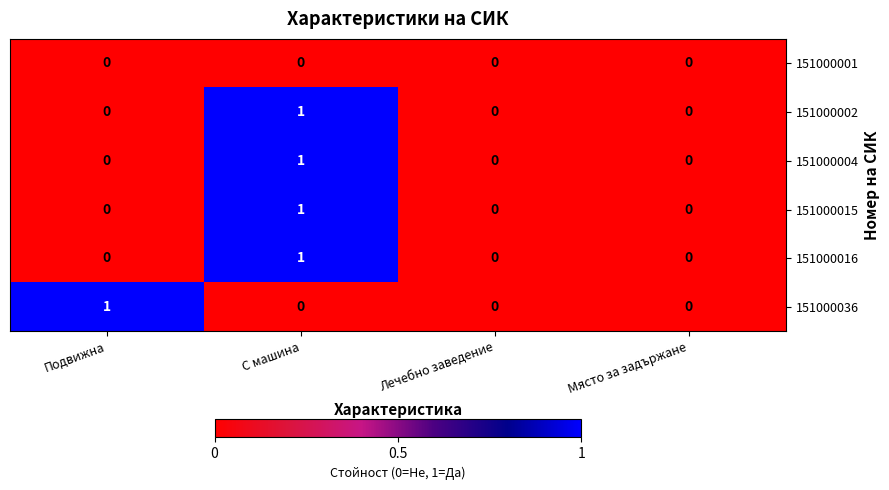

Is it true that 151000016 equals 1 at Лечебно заведение?

False